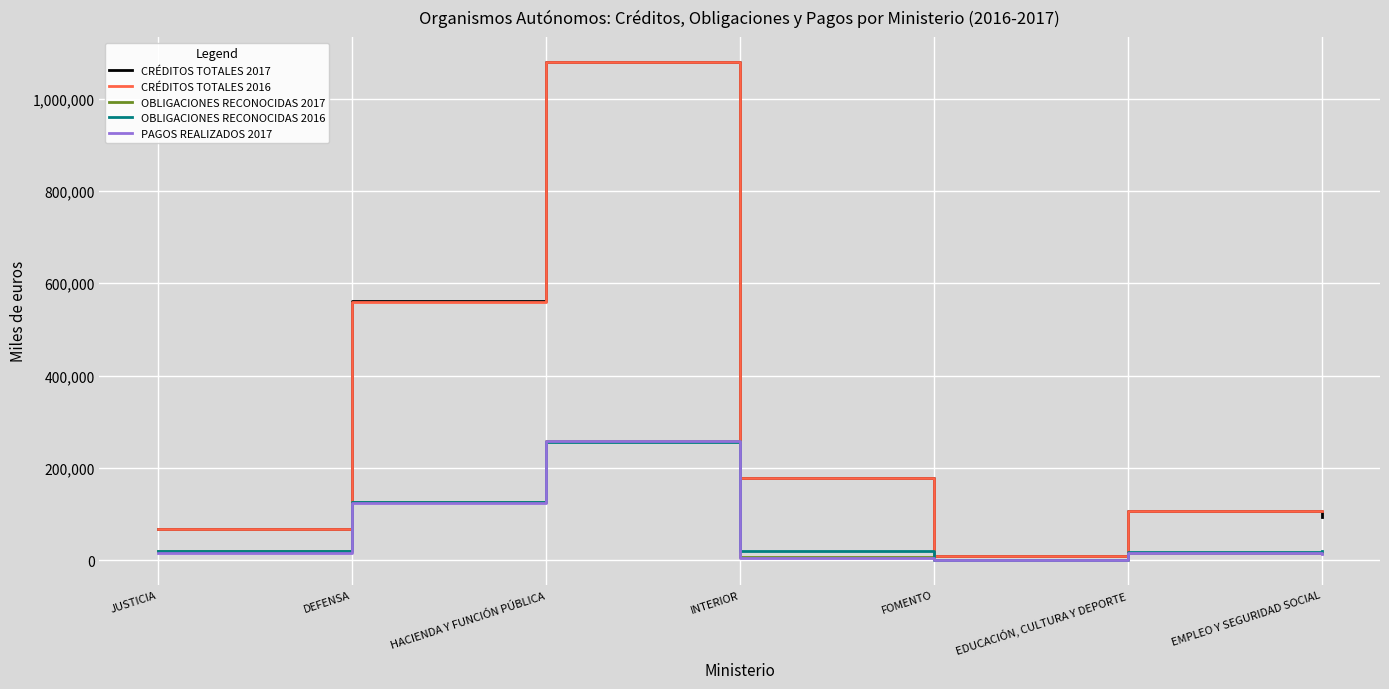

What is the sum of all OBLIGACIONES RECONOCIDAS 2016 values?

463375